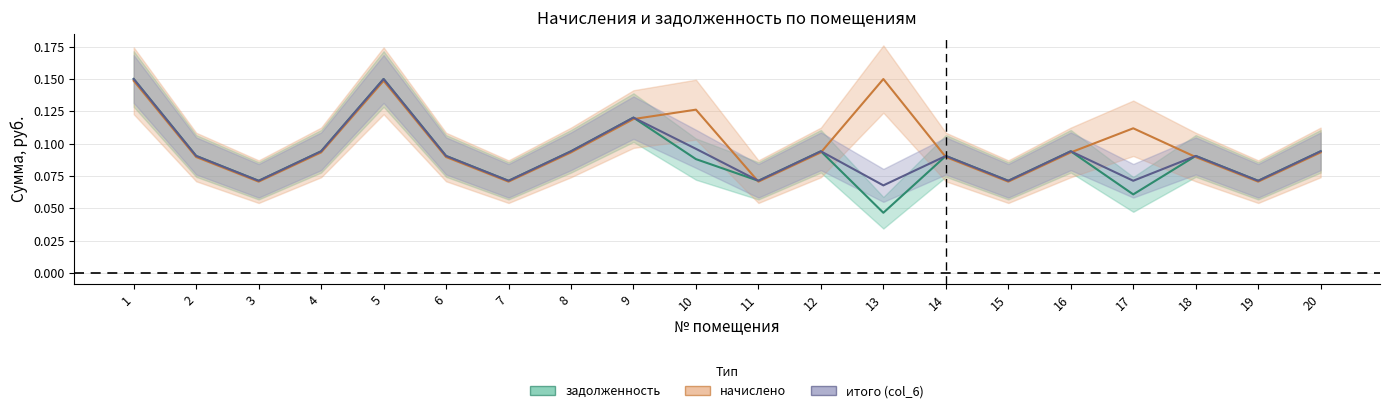

Is this an area chart (filled region under the line)?

No